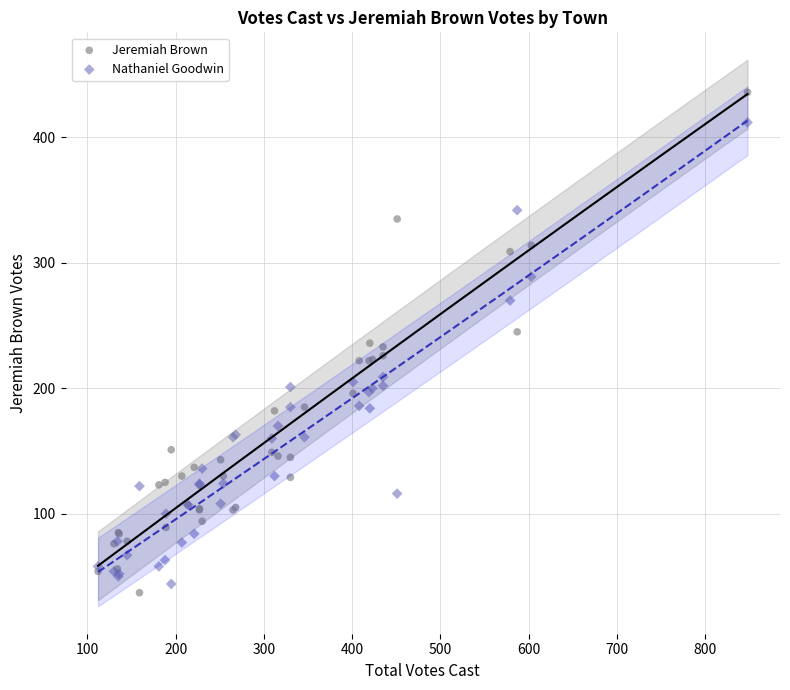

What is the X range (max minus min) for the scatter plot?

736